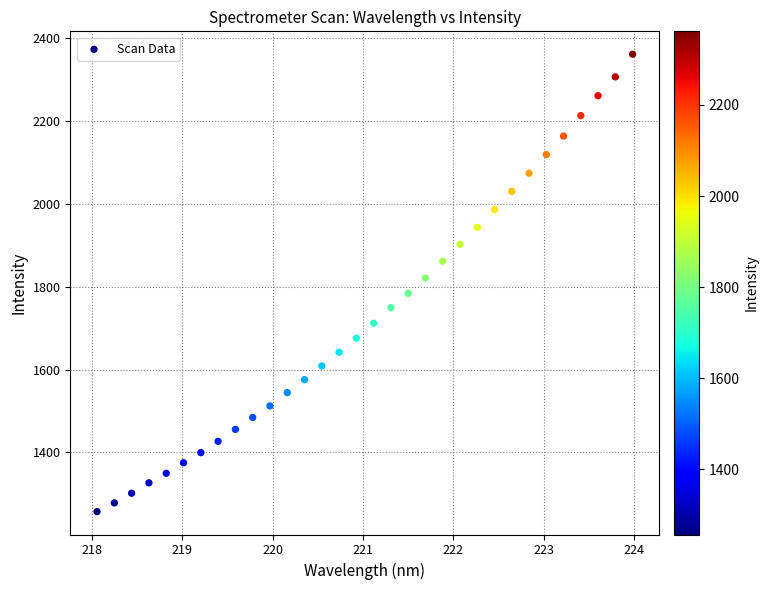

What is the range of X values (max minus min)?

5.9